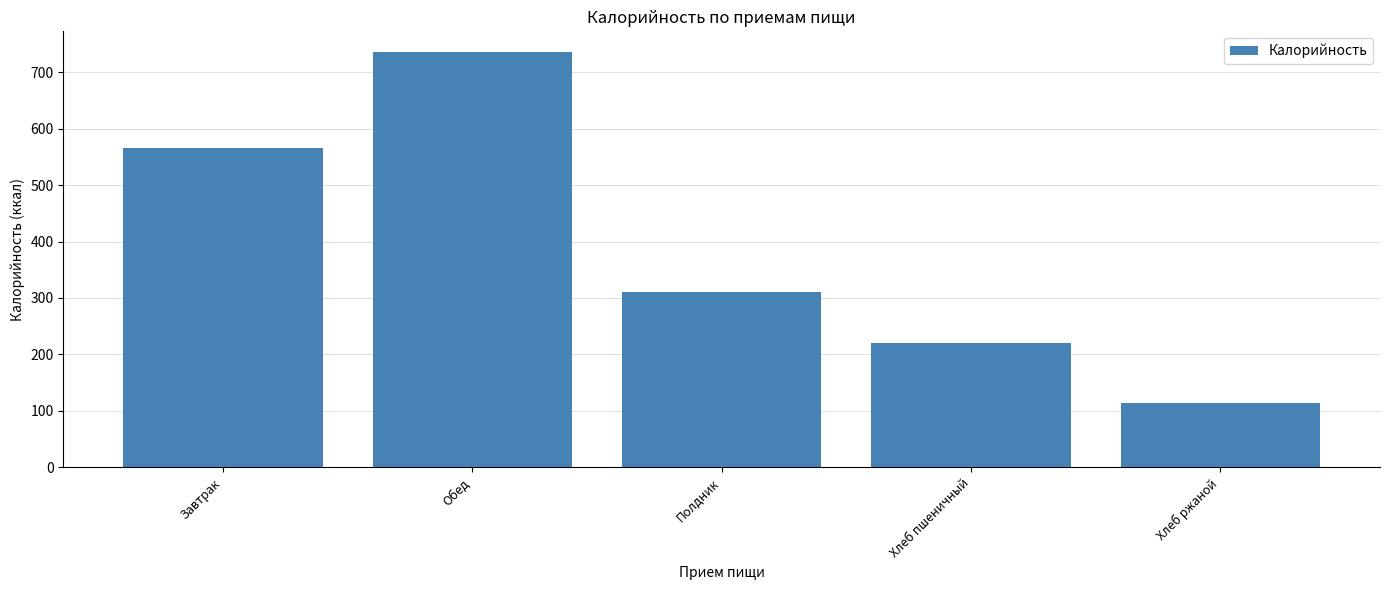

What is the sum of all values?

1946.8